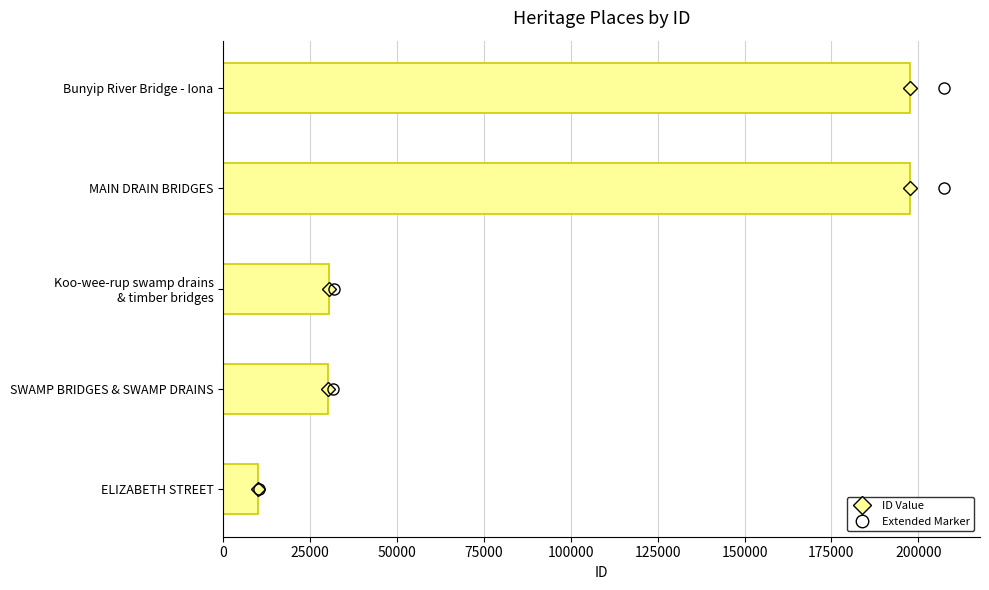

How many bars are there in total?

5